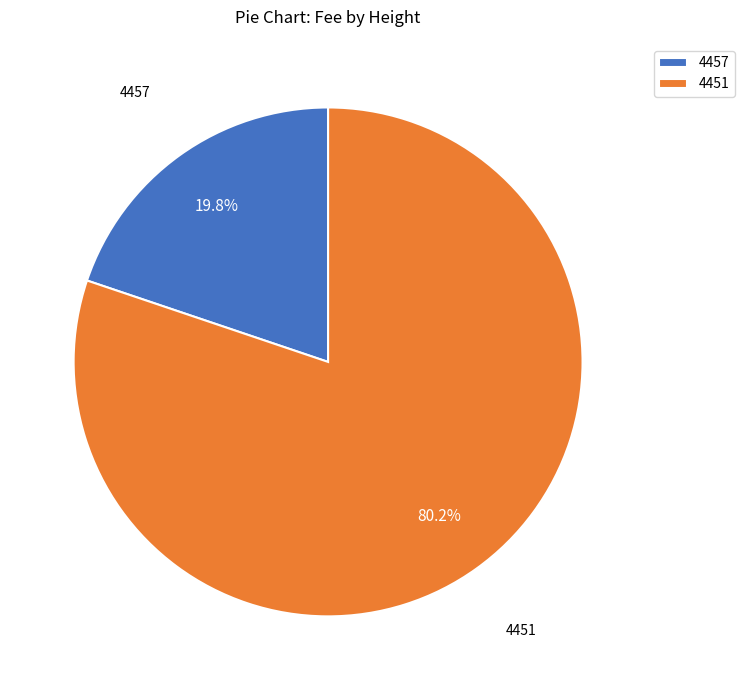

To the nearest percent, what portion does 4451 represent?

80%